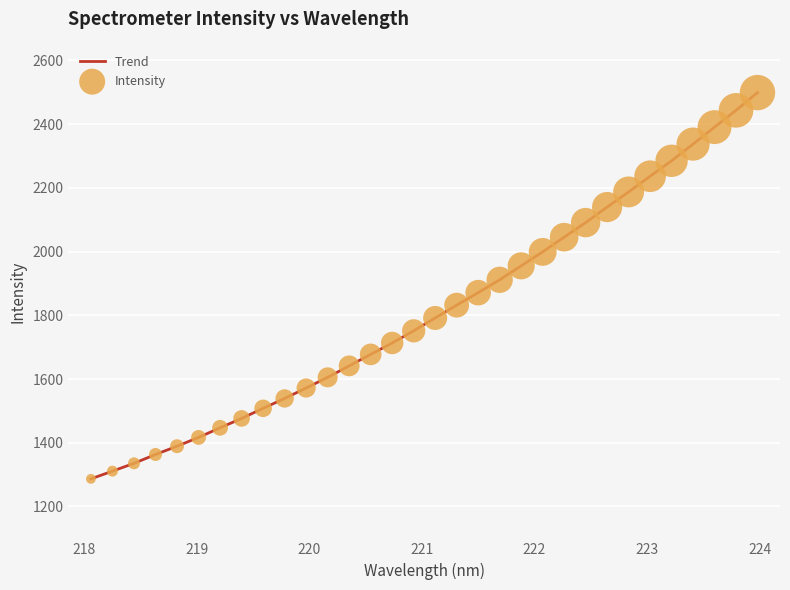

What is the smallest value displayed?

1286.7